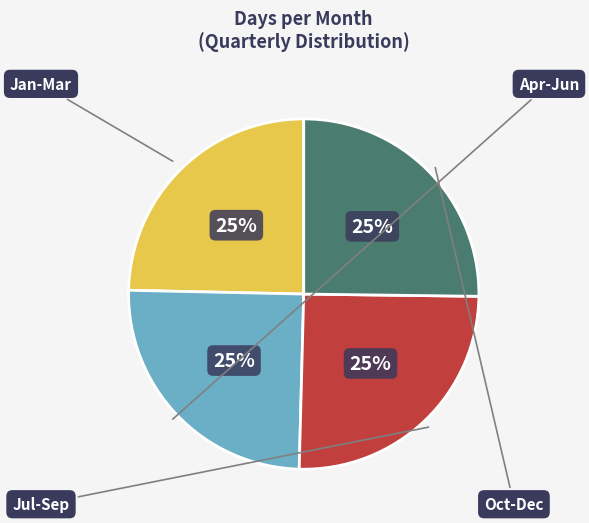

To the nearest percent, what is the difference between the largest and smallest slice percentages?

1%